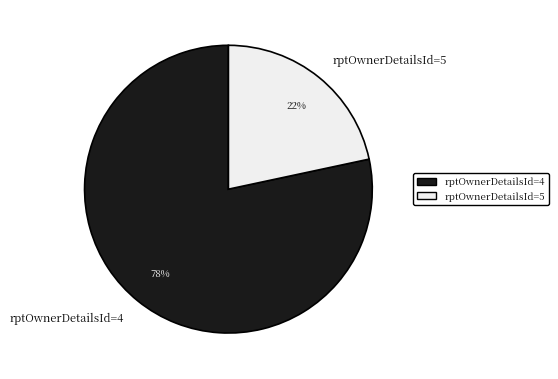

To the nearest percent, what portion does rptOwnerDetailsId=4 represent?

78%